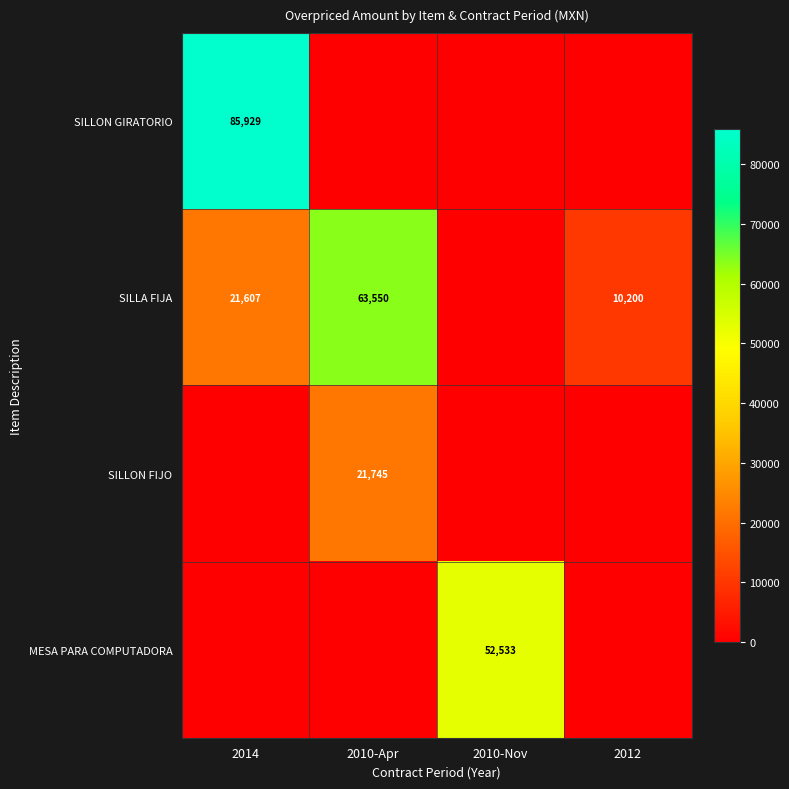

The MESA PARA COMPUTADORA series shows 52533 at 2010-Nov. True or false?

True